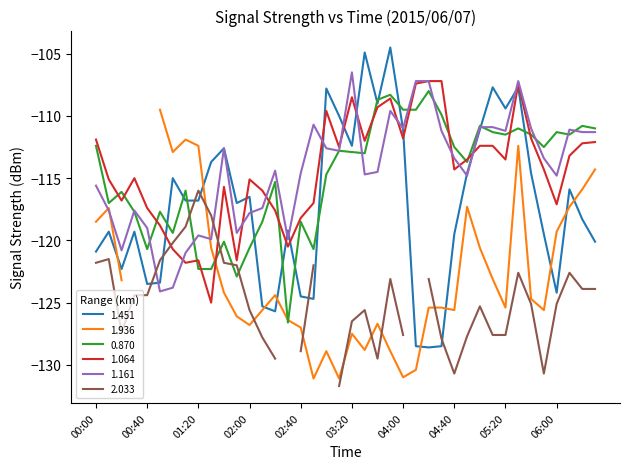

What is the maximum value shown in the chart?

-104.5